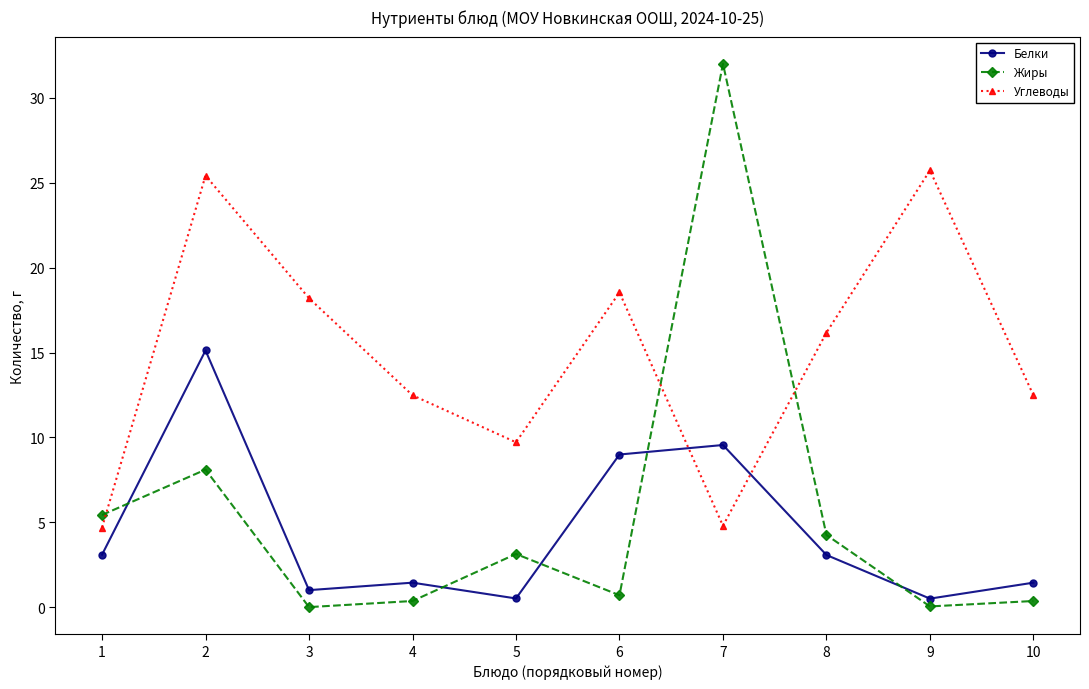

At which label is Углеводы closest to 15?

8